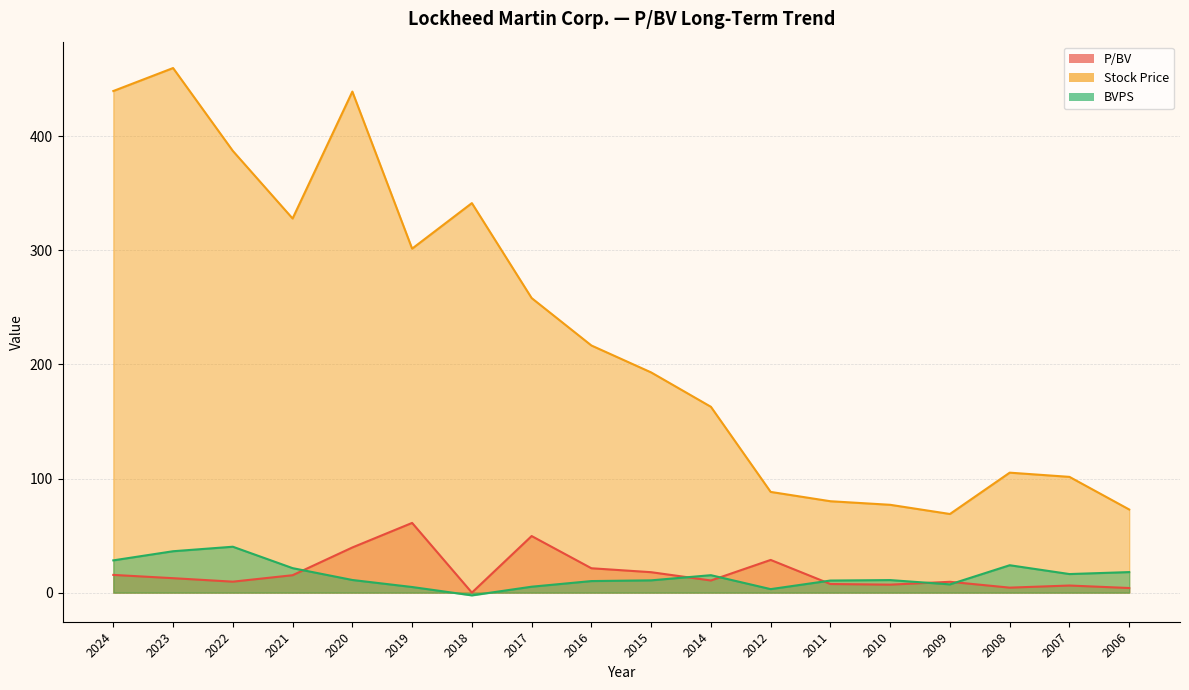

What is the difference between the maximum and minimum values in the P/BV series?

61.1